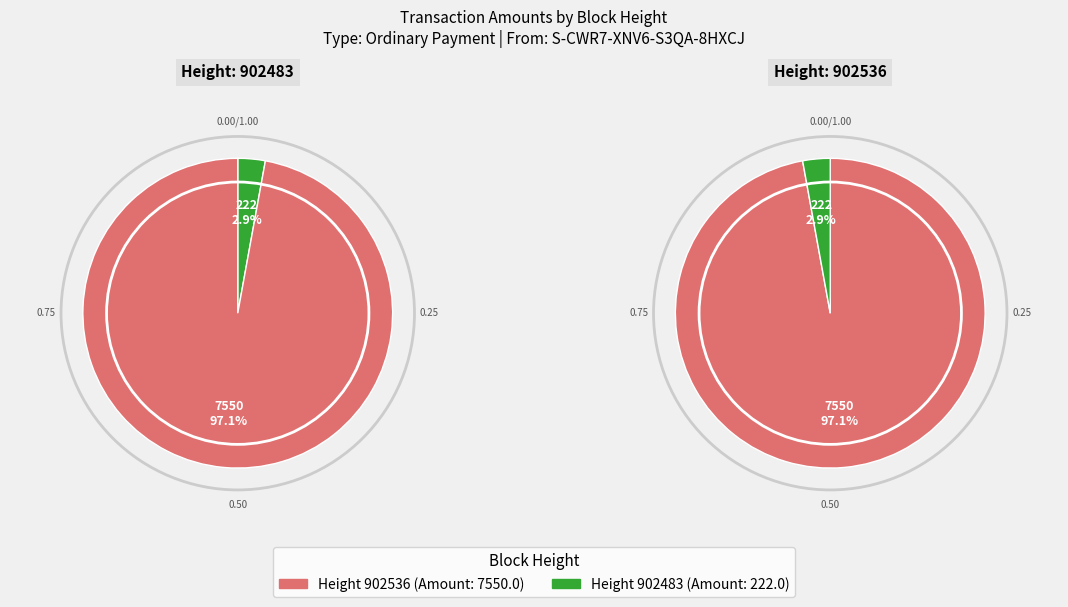

Is there a majority slice in this chart?

Yes